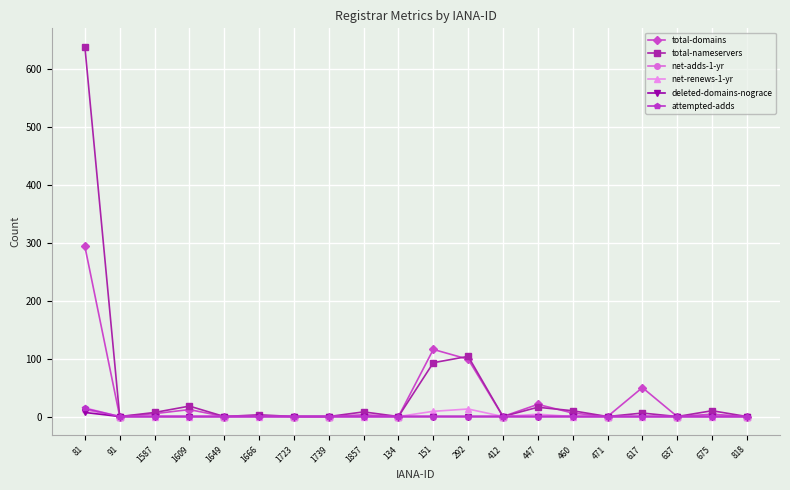

What is the maximum value shown in the chart?

639